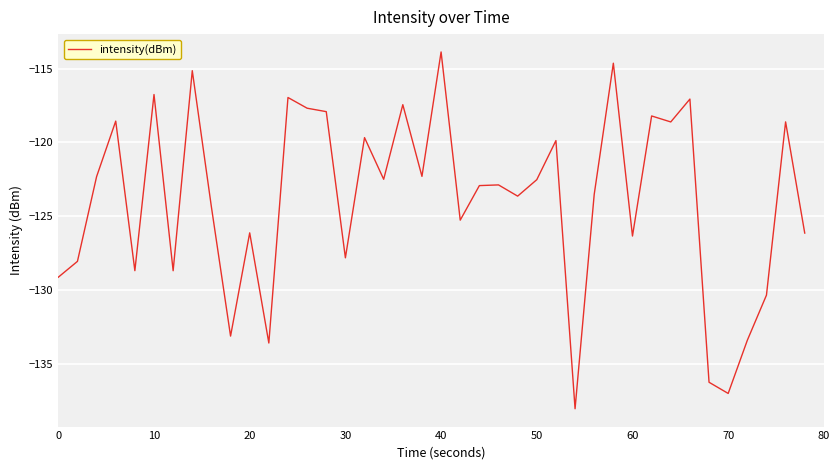

What is the smallest value displayed?

-138.1